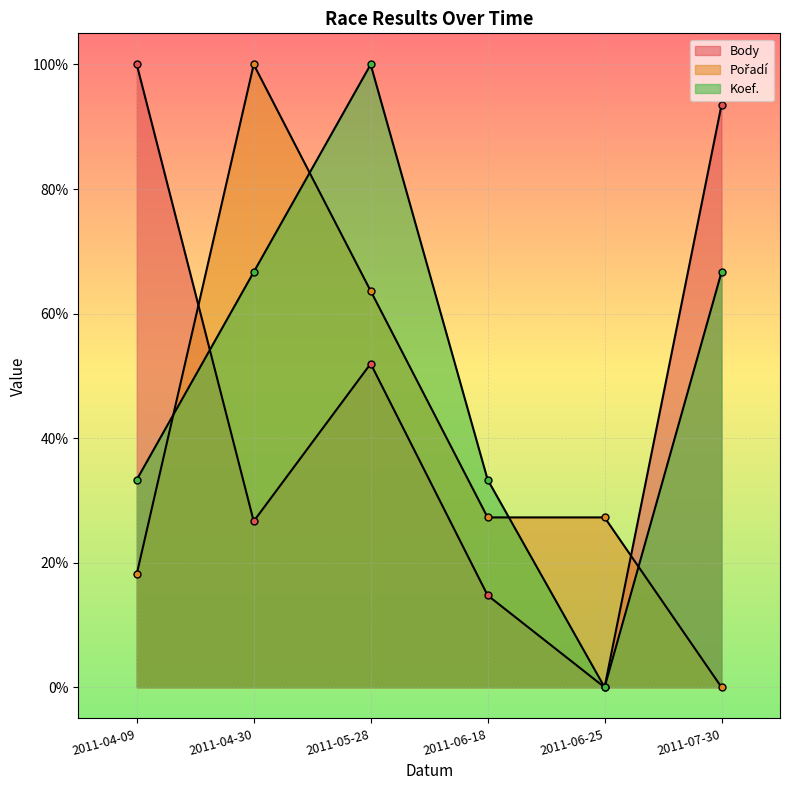

Is it true that Koef. equals 66.7 at 2011-07-30?

True